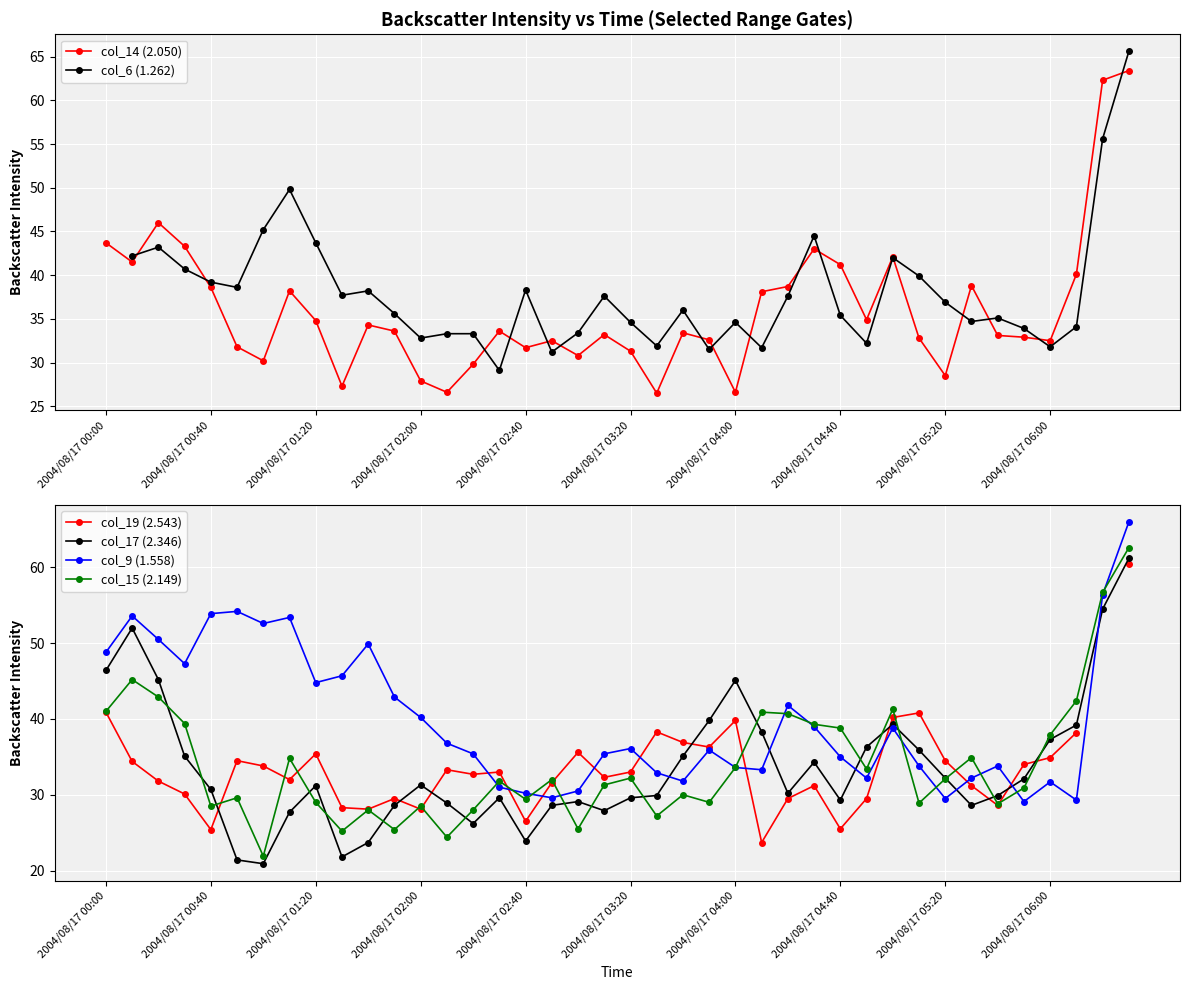

What is the value of the col_6 (1.262) point at the 2nd from the left?

42.2